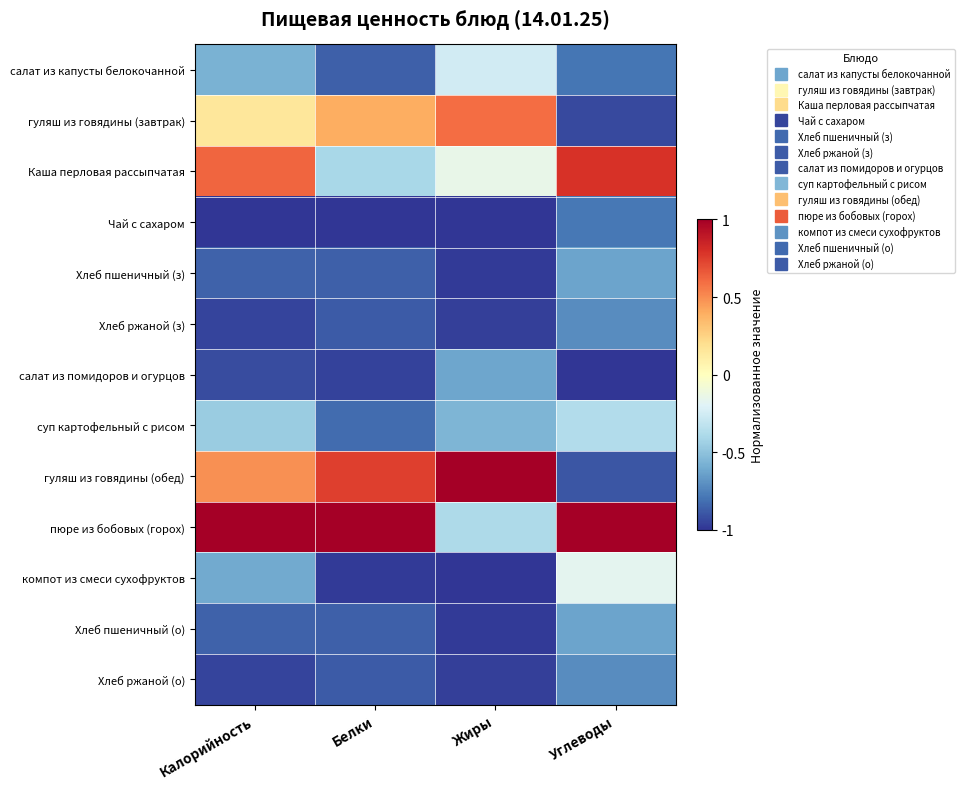

What is the difference between the highest and lowest values at Углеводы?

2.0